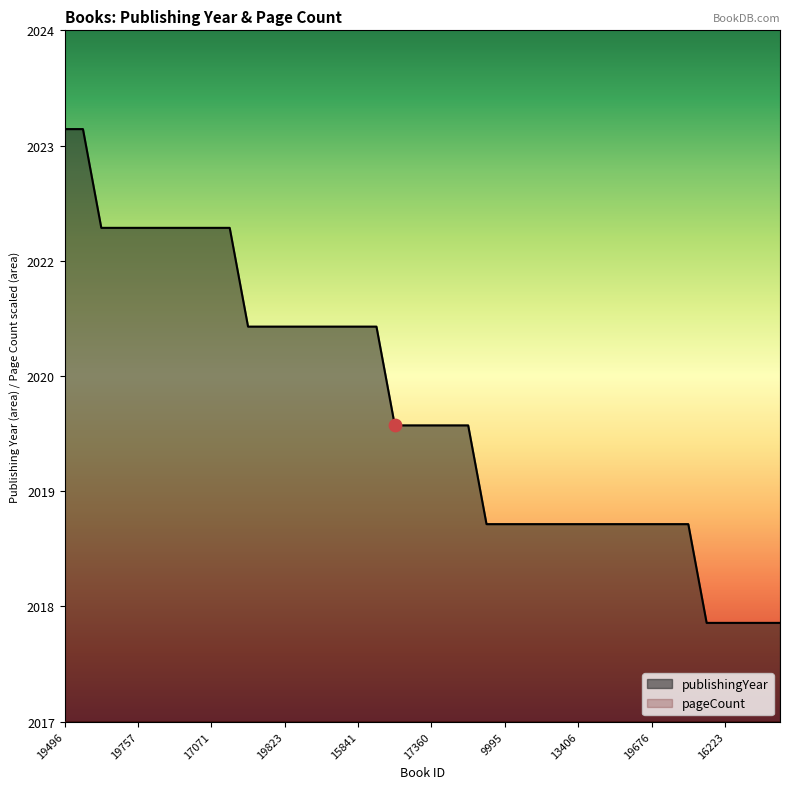

Between 19709 and 17628, which is larger?

17628